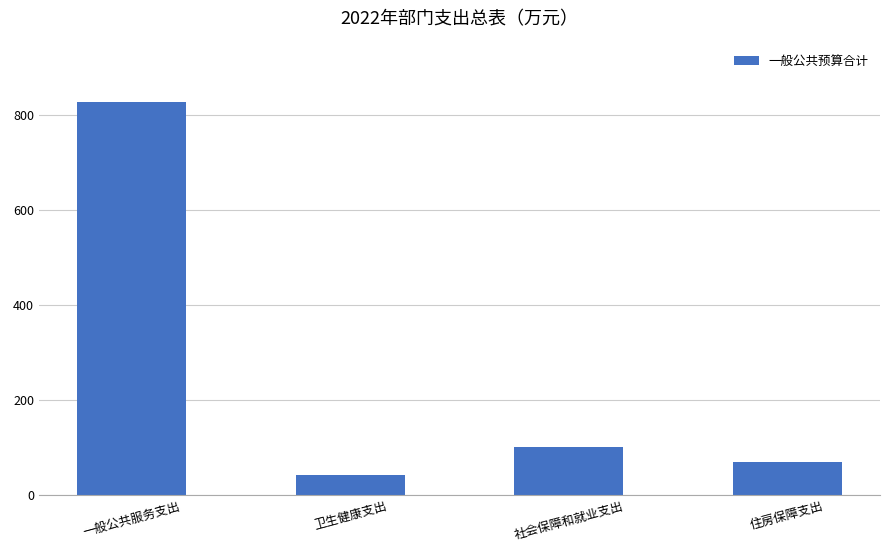

Rank the categories by value from highest to lowest.

一般公共服务支出, 社会保障和就业支出, 住房保障支出, 卫生健康支出